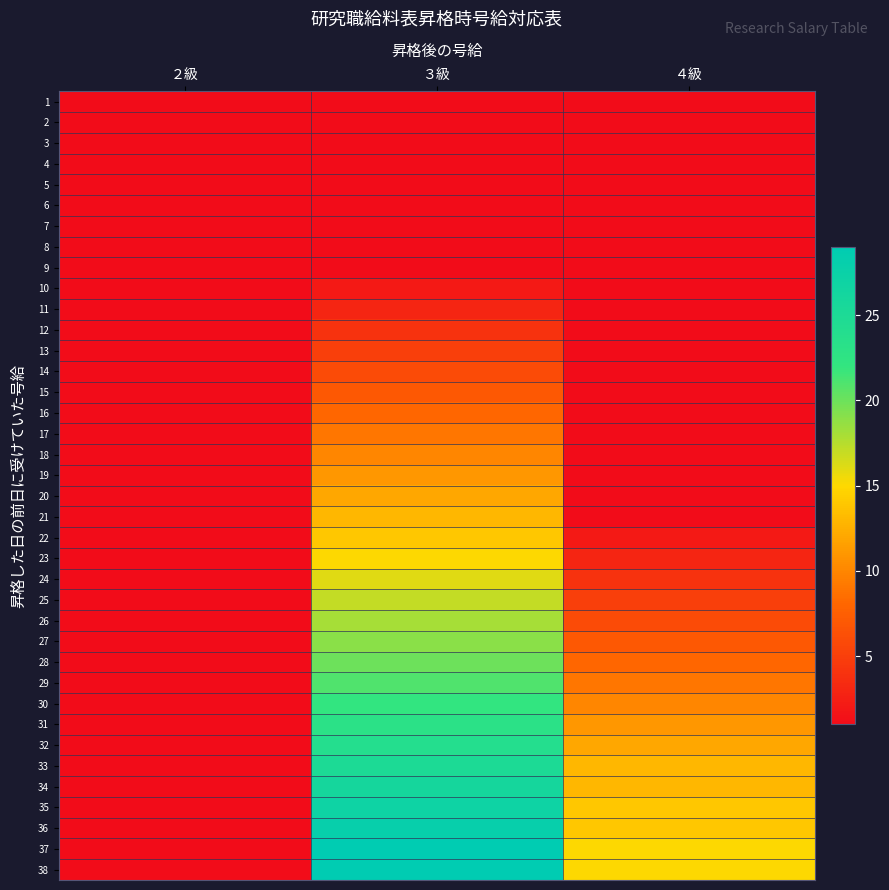

Which has a higher value, ２級 or ４級?

２級